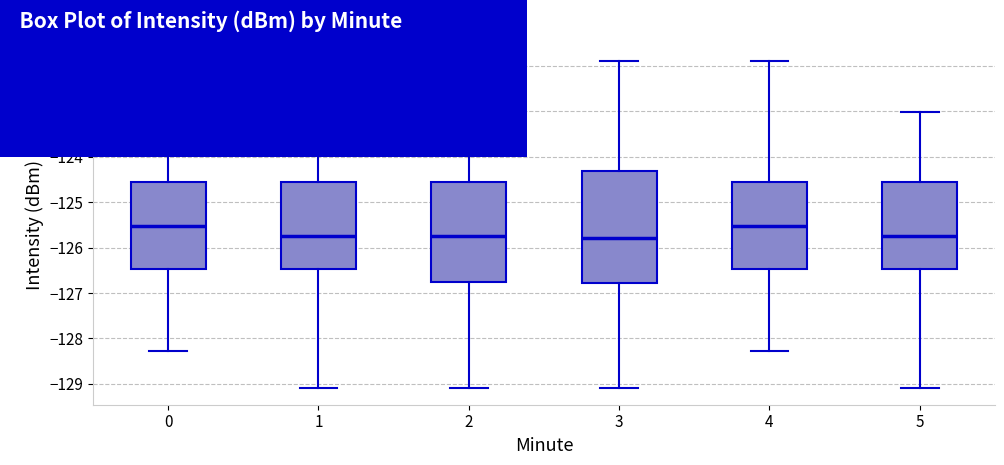

Where does the lower whisker of the box at x = 1 end on the y-axis? The values are not printed on the chart, so give them approximately, as read against the axis.

-129.1